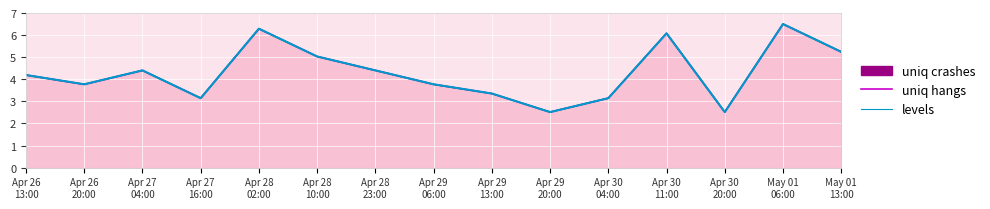

Which series ends up on top after the final intersection of uniq hangs and levels?

levels